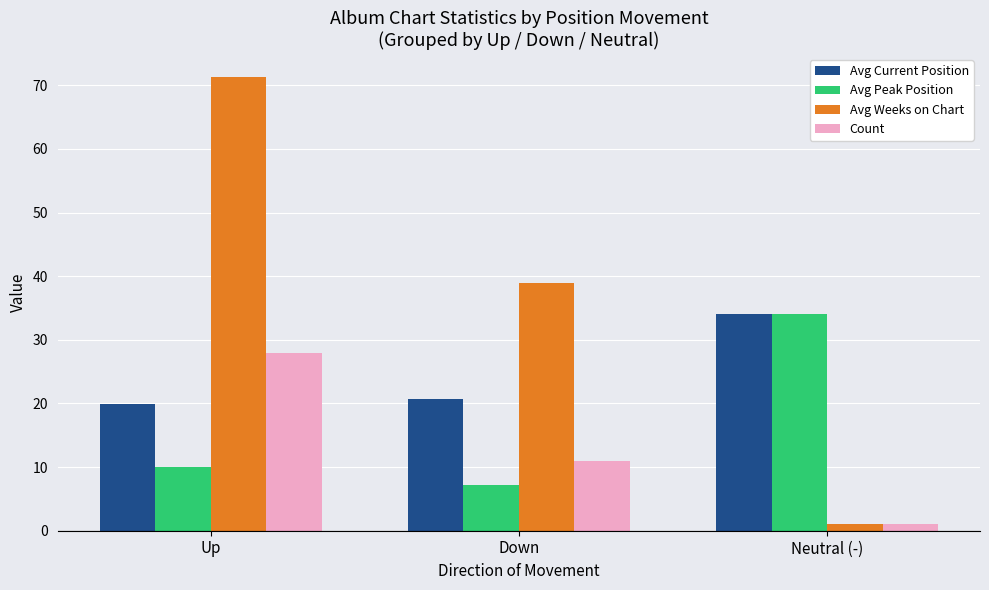

What value does the Avg Current Position series have at Down?

20.7